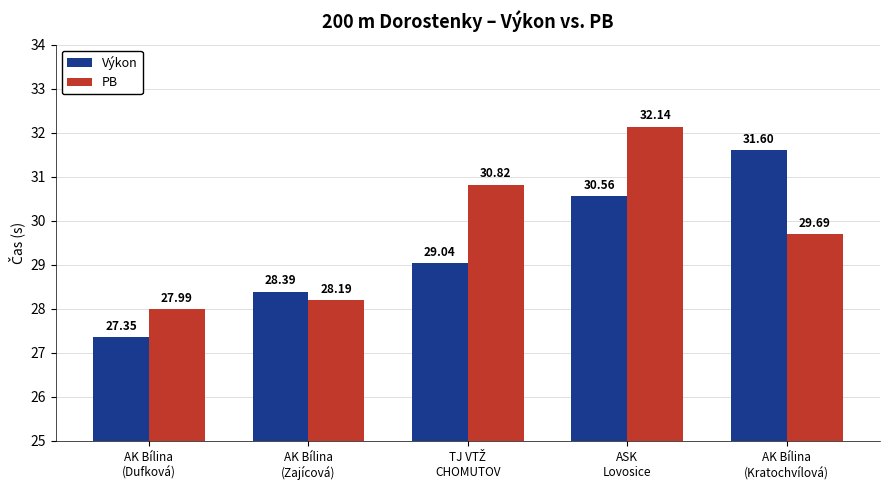

Which series has the largest total across all categories?

PB